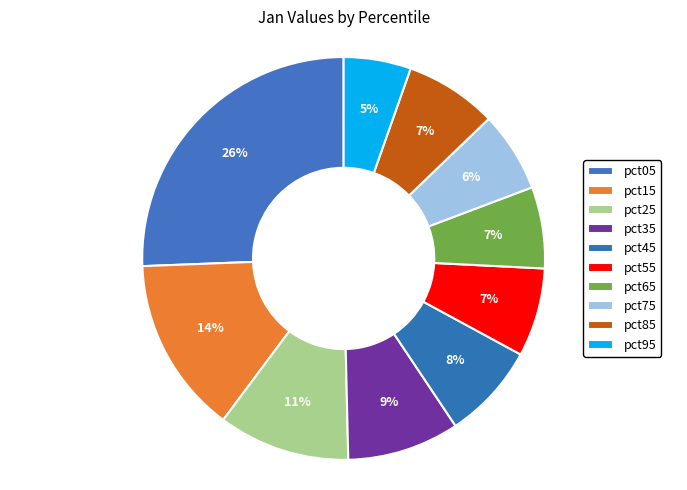

Does pct75 represent more than half of the total?

No